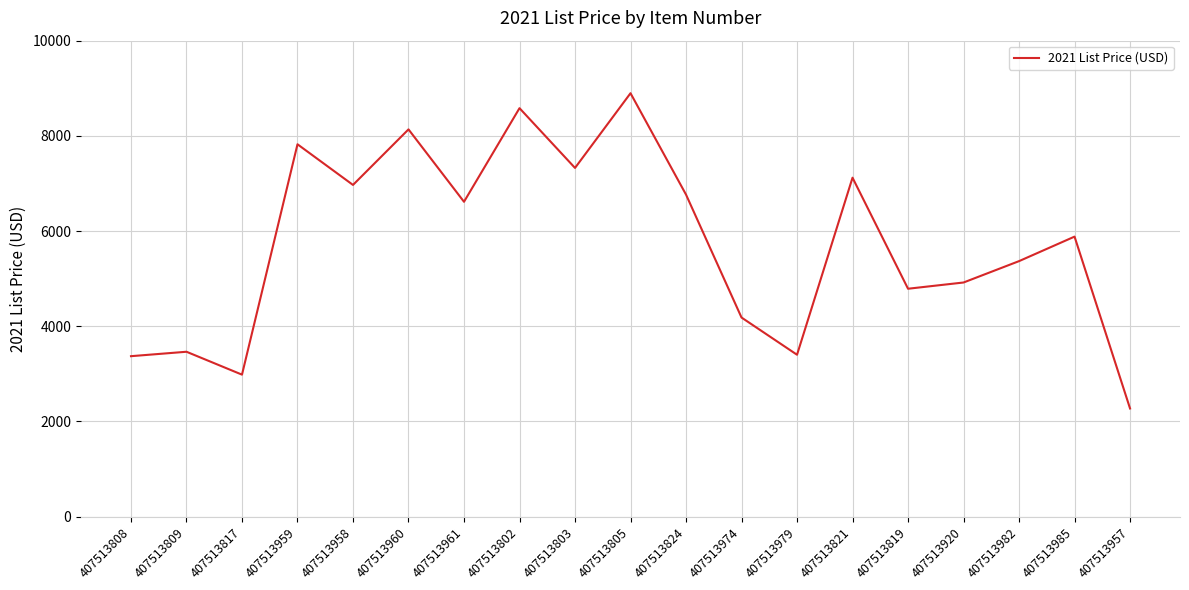

Which category has the lowest value across all series?

407513957